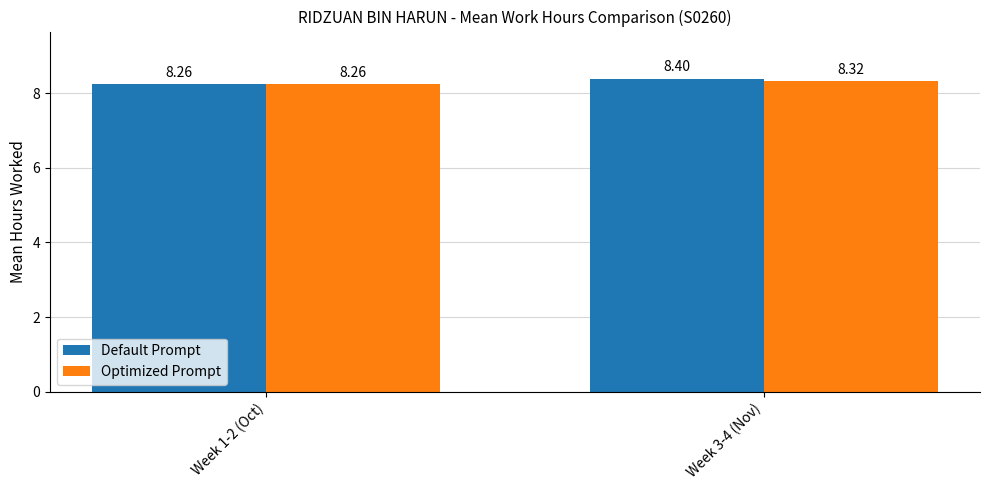

Reading left to right, extract all data points from this chart.

Default Prompt: 8.3	8.4
Optimized Prompt: 8.3	8.3